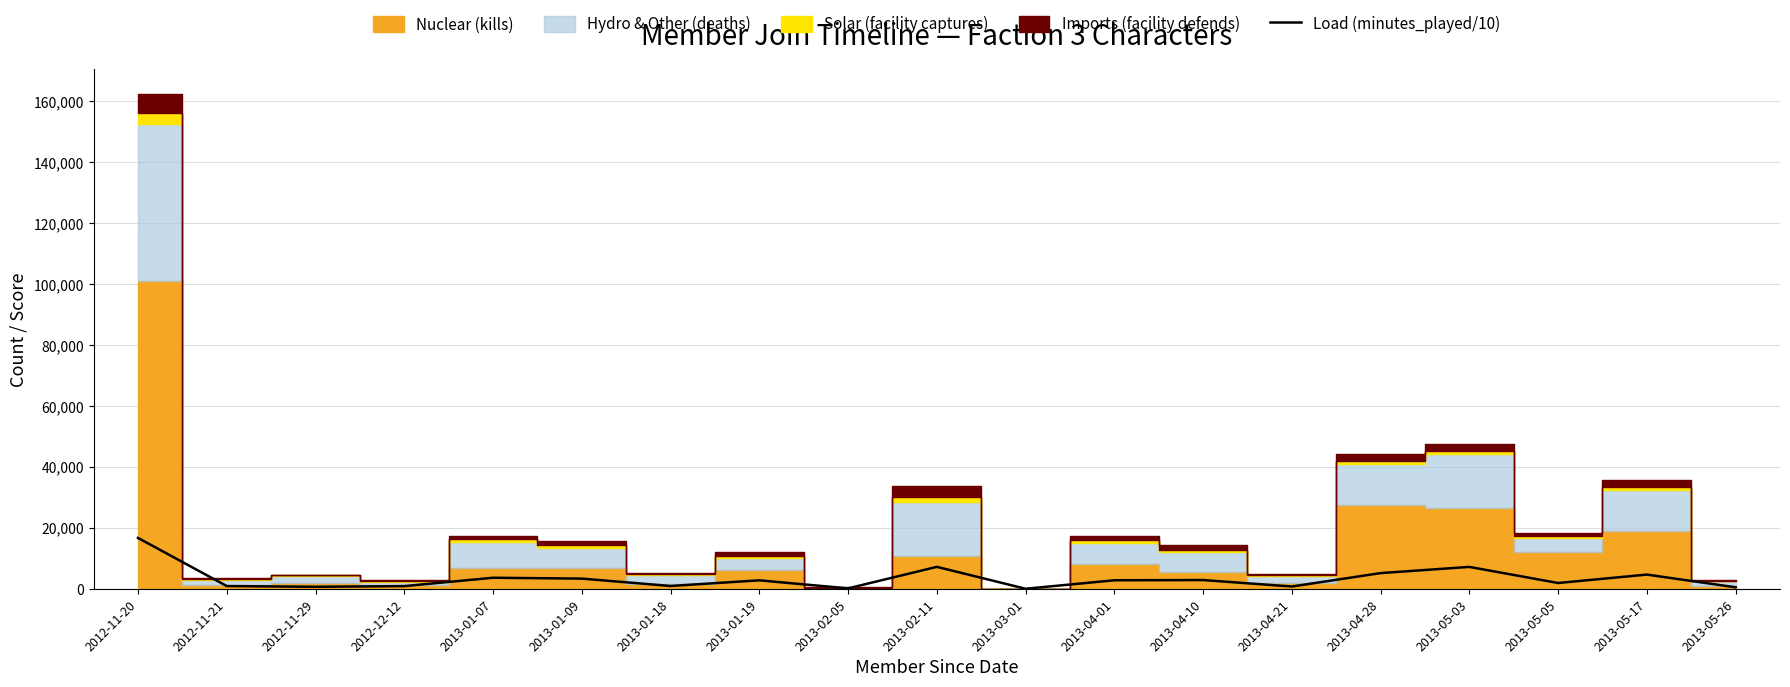

The chart shows a value of 882.0 at 2012-11-21. True or false?

True